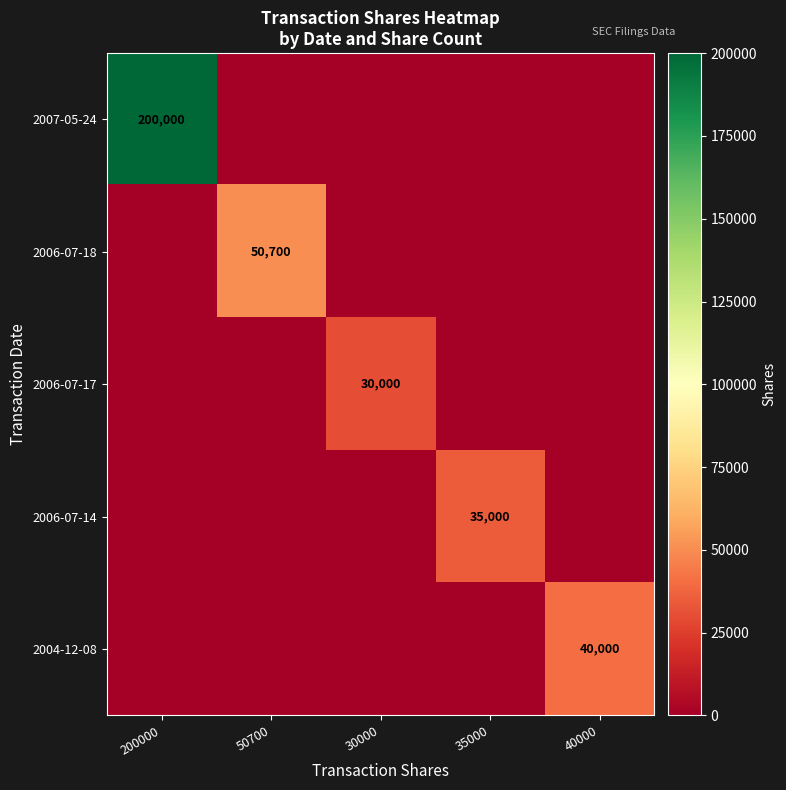

The value of 2006-07-18 at 50700 is 84638. True or false?

False